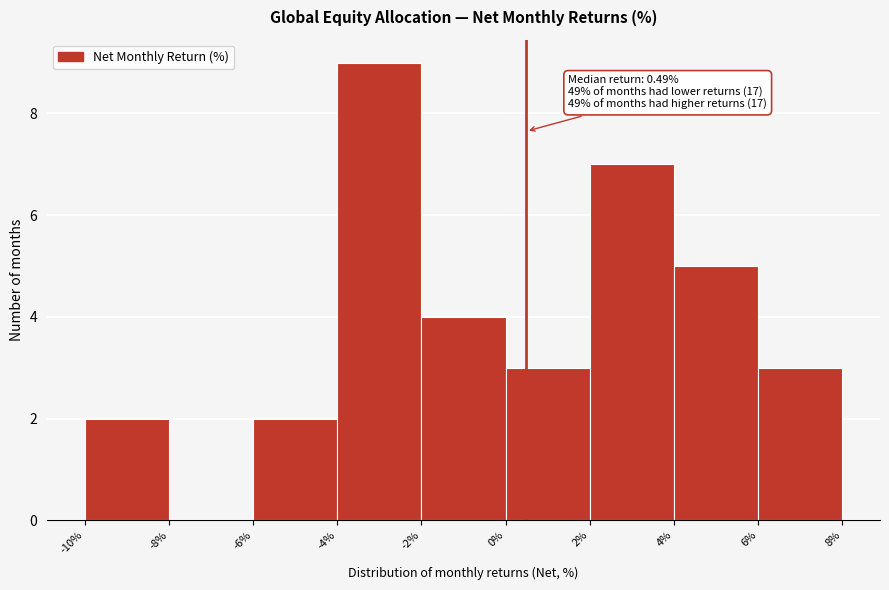

Which range on the x-axis has the tallest bar?

-4% to -2%